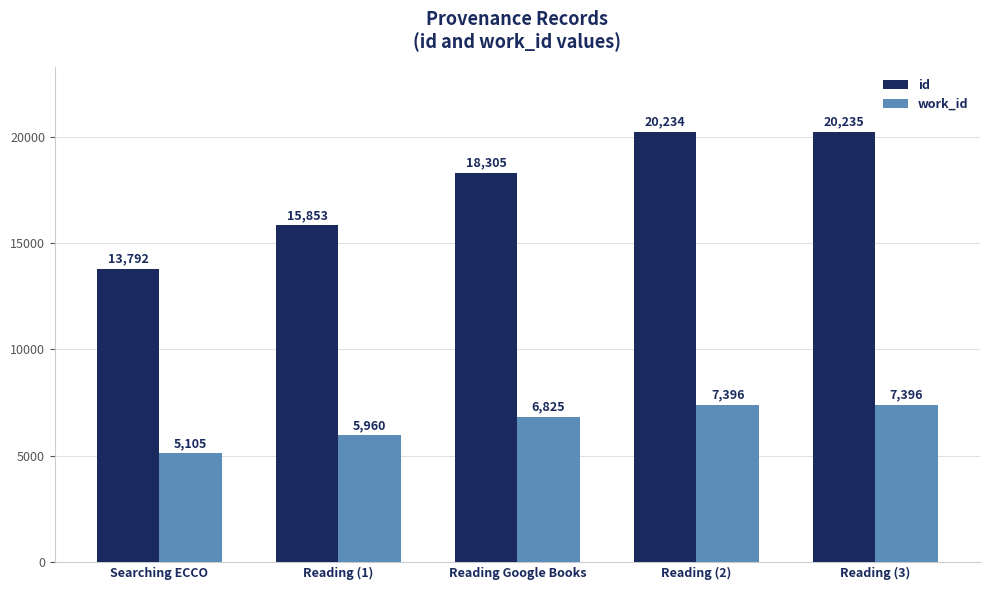

The value of work_id at Reading (2) is 4404. True or false?

False